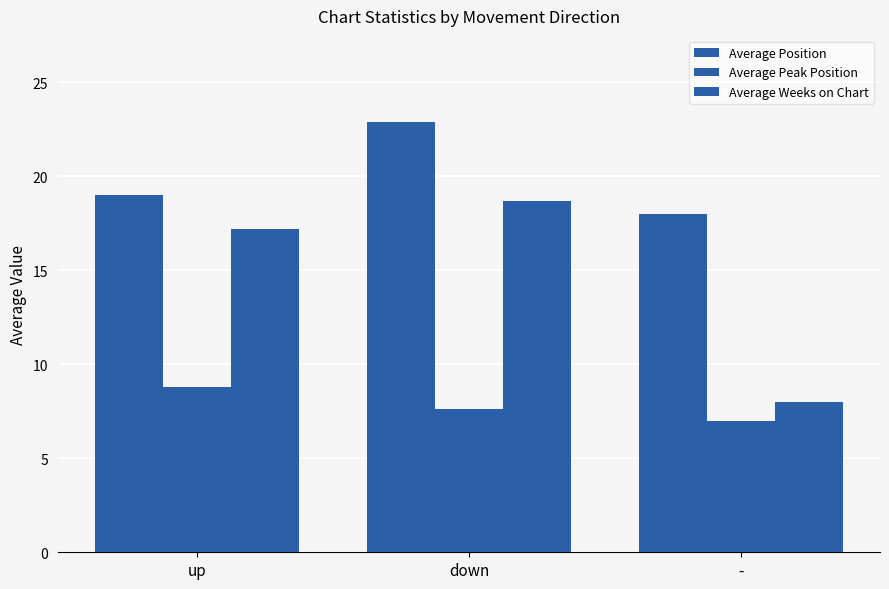

Reading left to right, list all the values displayed in this chart.

Average Position: 19.0	22.9	18.0
Average Peak Position: 8.8	7.6	7.0
Average Weeks on Chart: 17.2	18.7	8.0